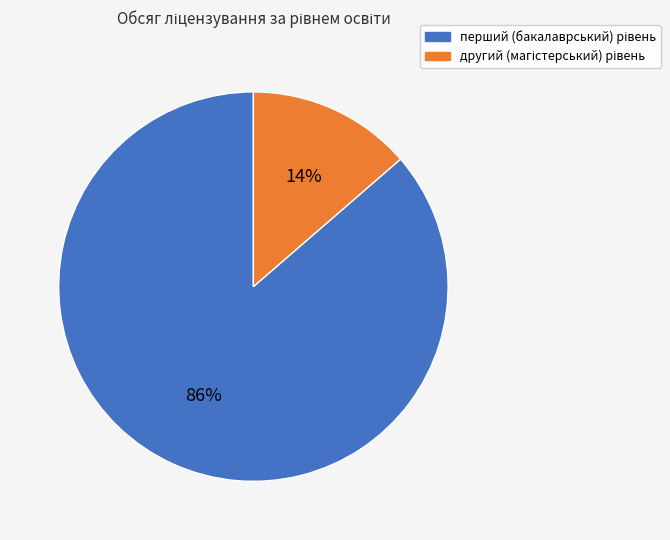

Does any single category account for the majority?

Yes